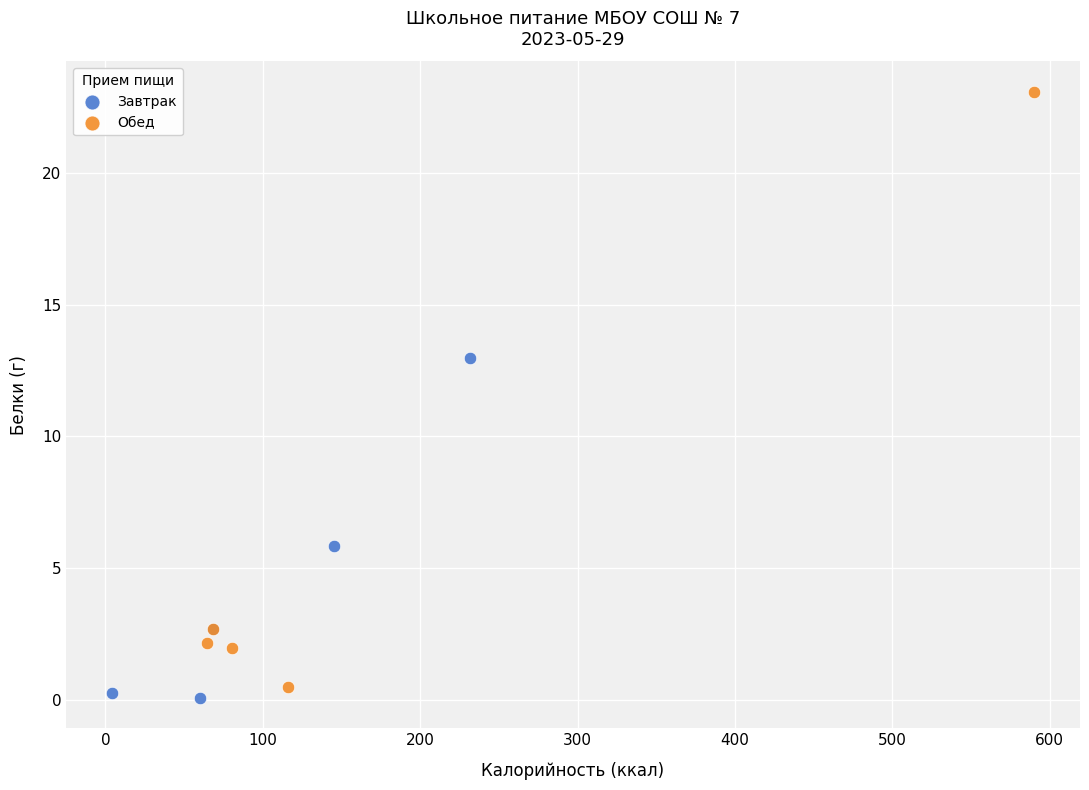

Which series has the widest spread of Y values?

Обед